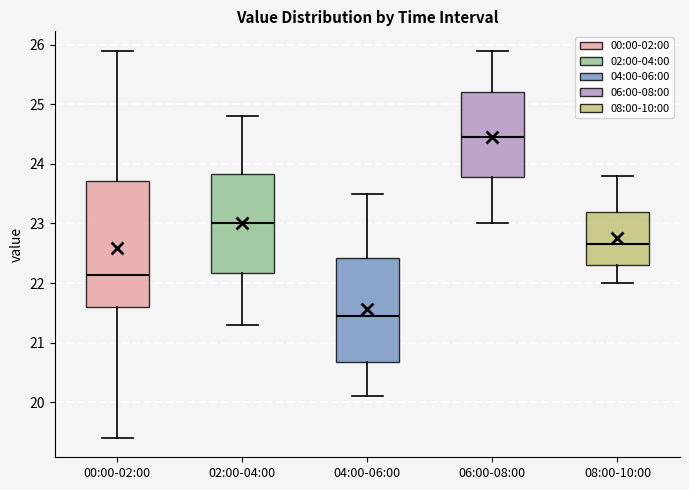

Where is the lower edge of the box for 04:00-06:00 on the y-axis? The values are not printed on the chart, so give them approximately, as read against the axis.

20.7